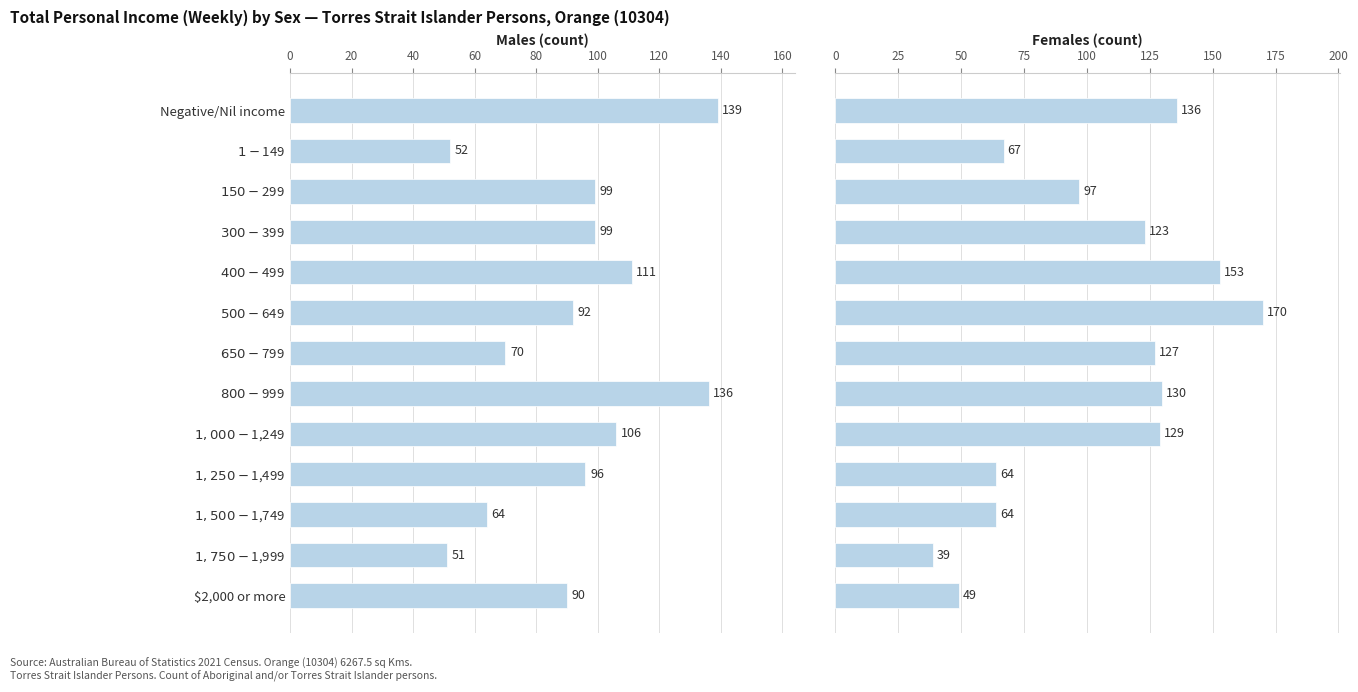

Between $500-$649 and $800-$999, which series saw the biggest shift?

Males